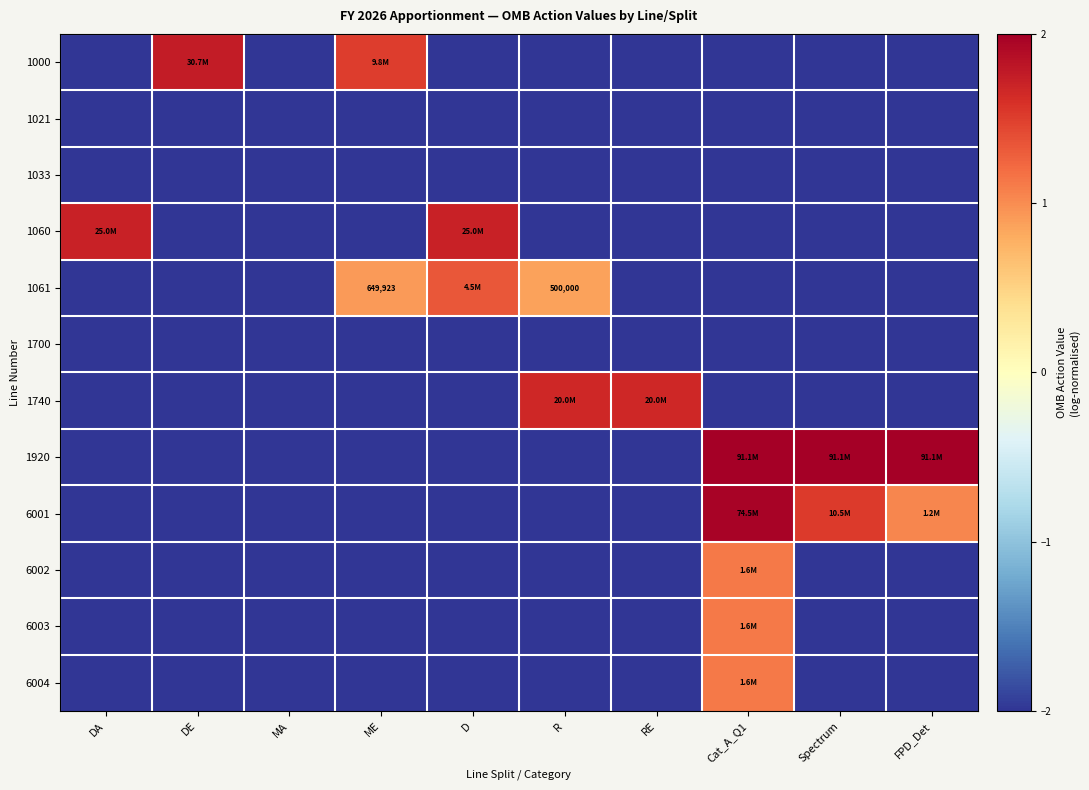

How many data points does each series have?

10